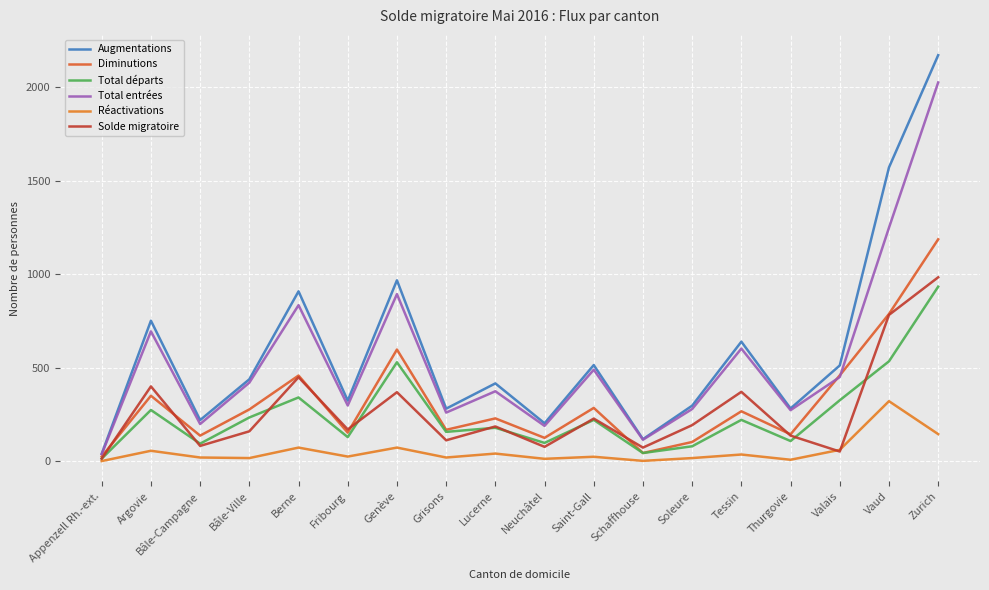

Where does the Total entrées series first go above 421?

Argovie